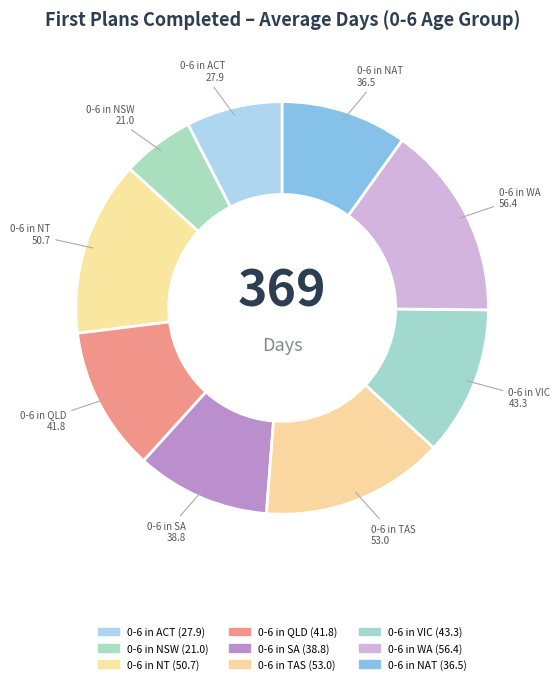

The 0-6 in QLD slice represents 24% of the pie. True or false?

False